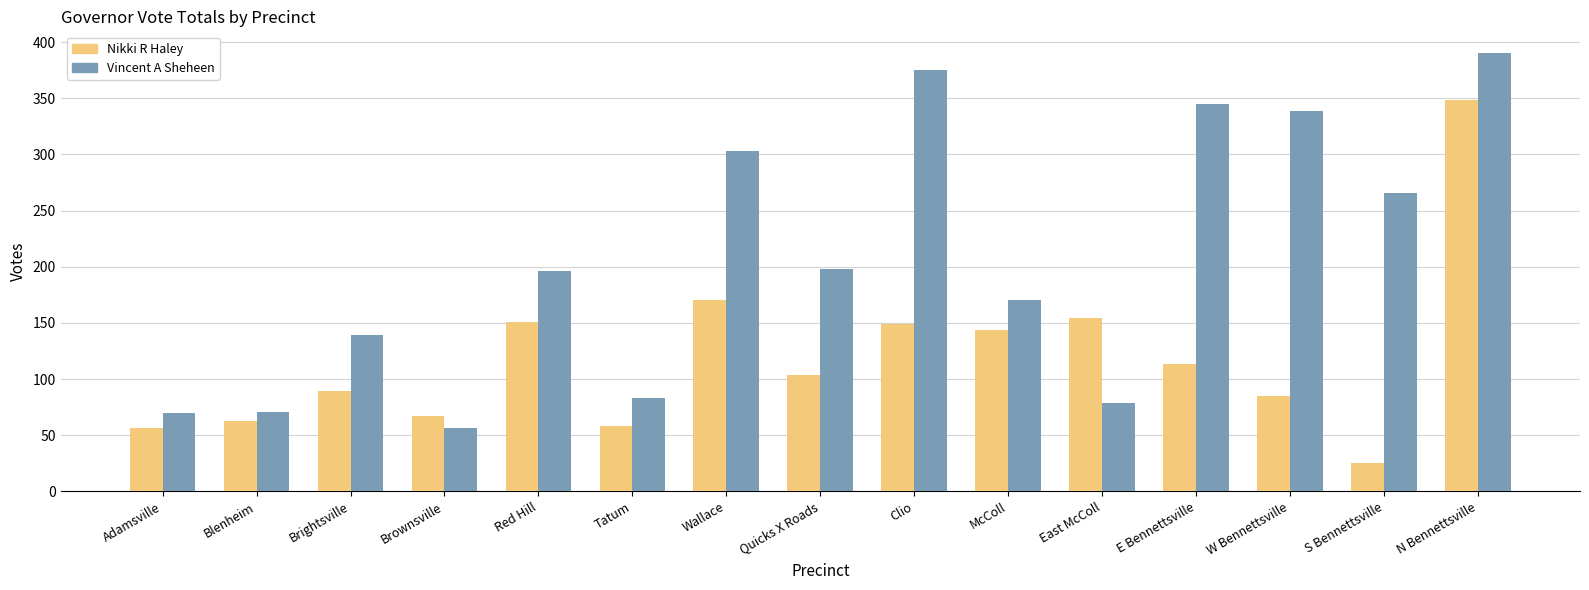

Which series has the largest total across all categories?

Vincent A Sheheen